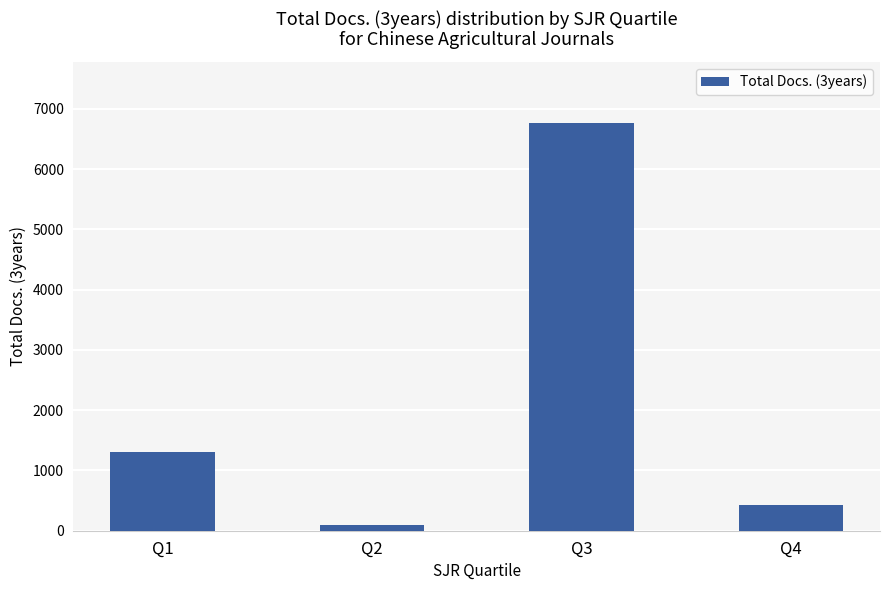

Rank the categories by value from lowest to highest.

Q2, Q4, Q1, Q3